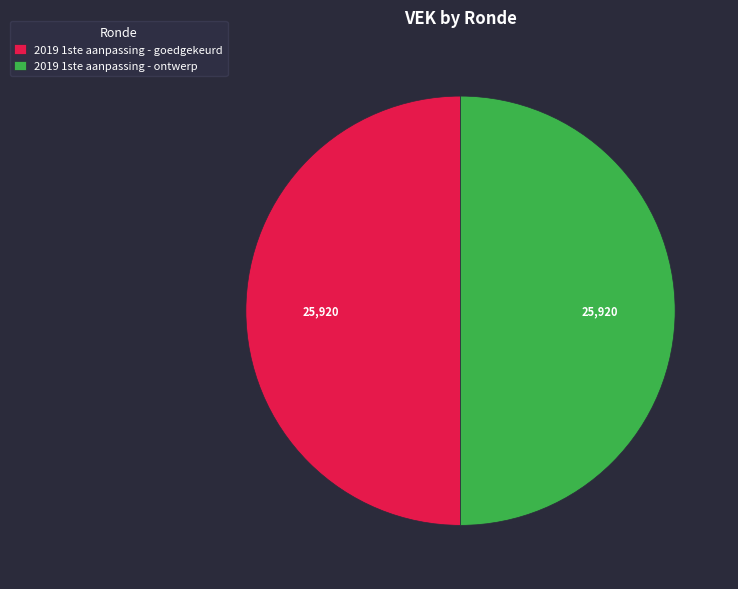

The 2019 1ste aanpassing - ontwerp slice represents 57% of the pie. True or false?

False